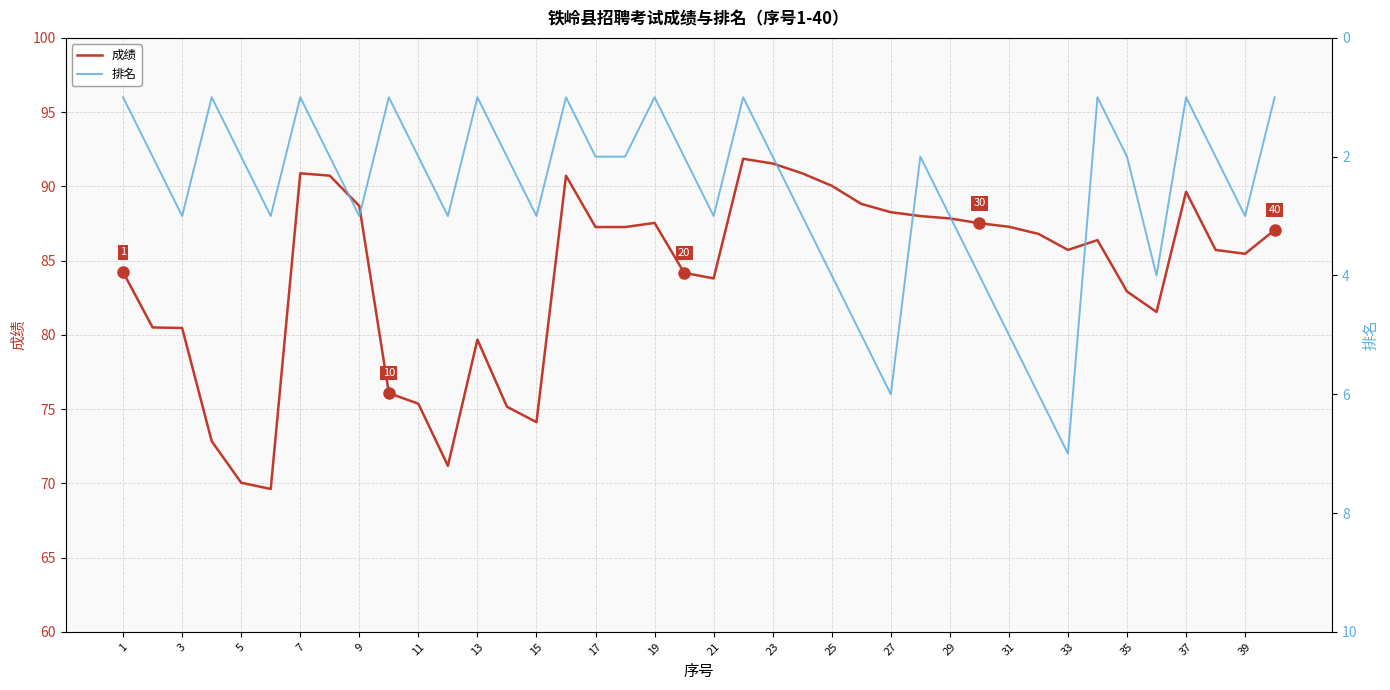

What is the maximum value for 成绩?

91.9